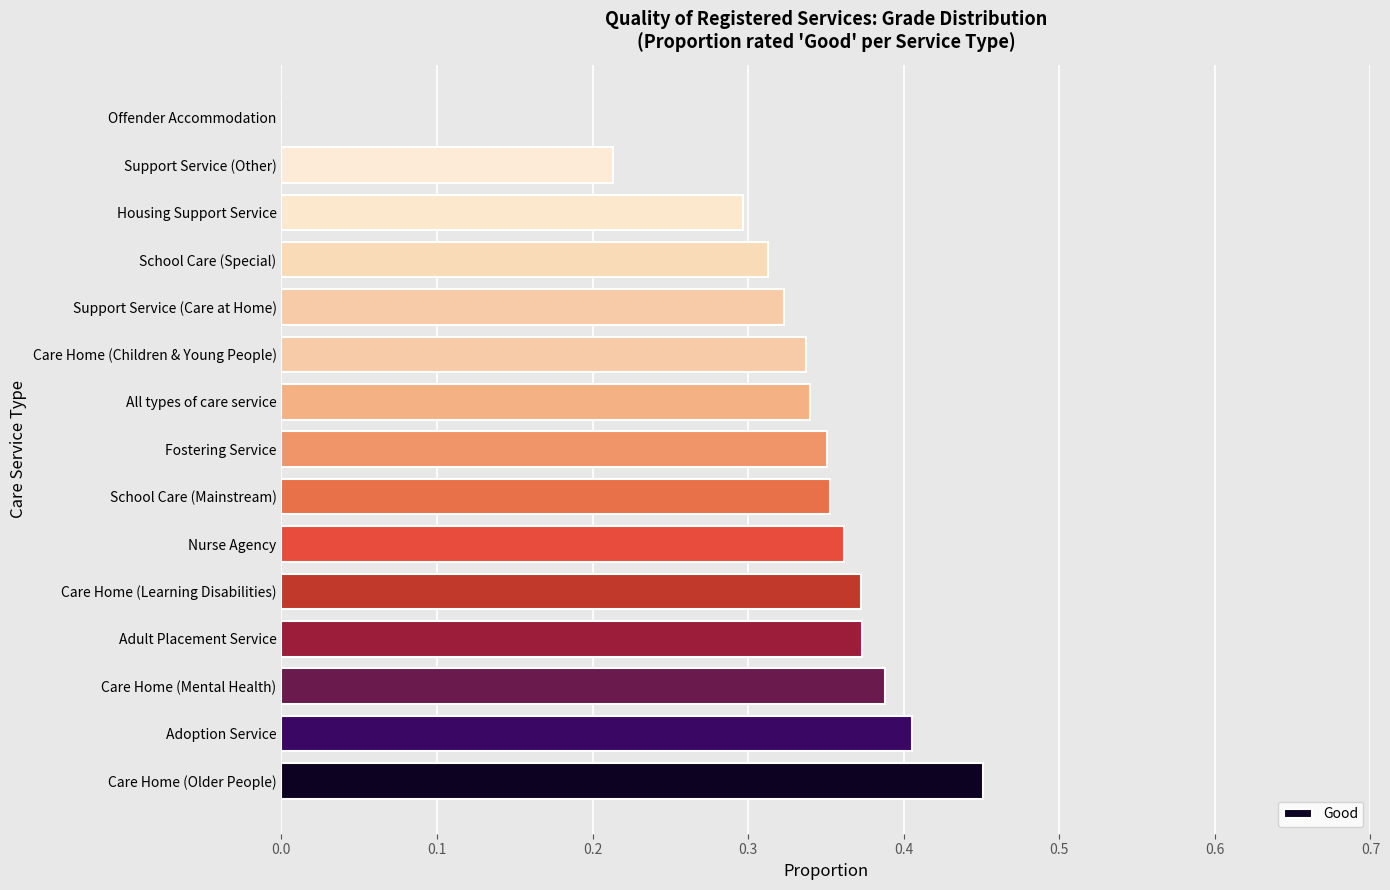

Between Adoption Service and Care Home (Learning Disabilities), which is larger?

Adoption Service